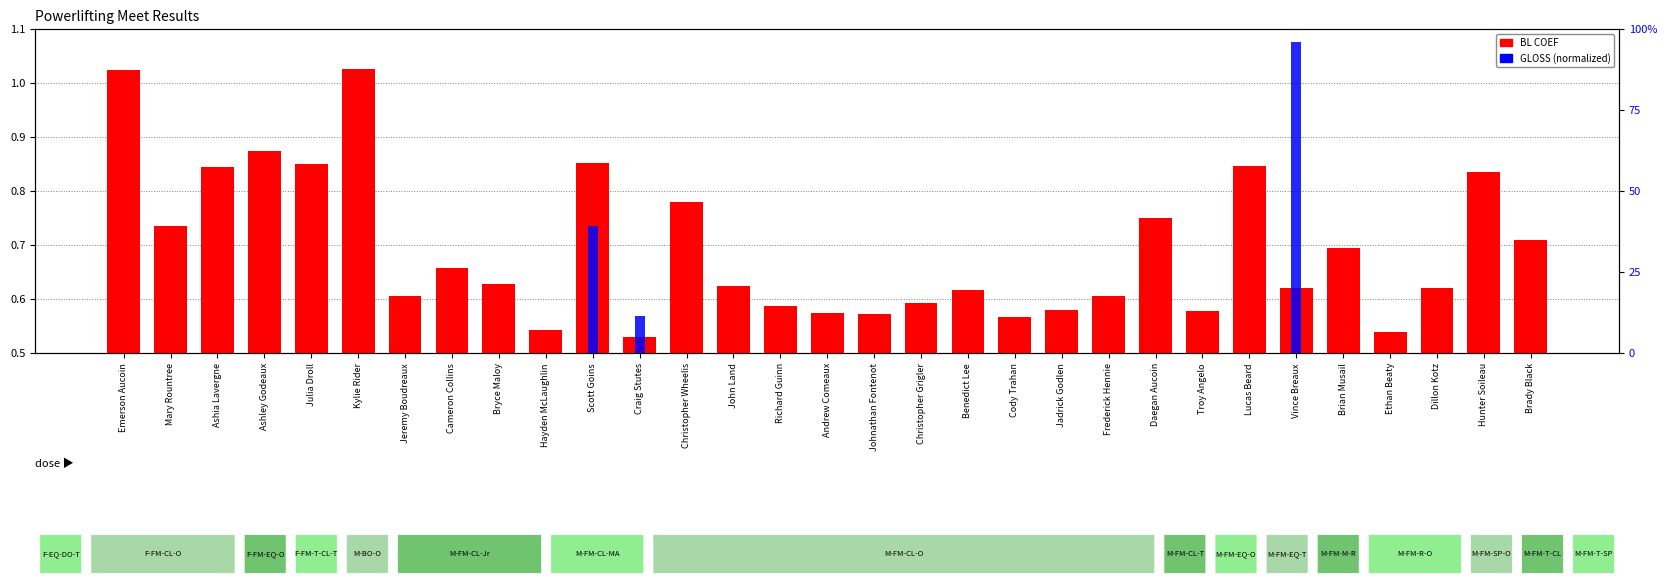

How many bars are there in total?

62